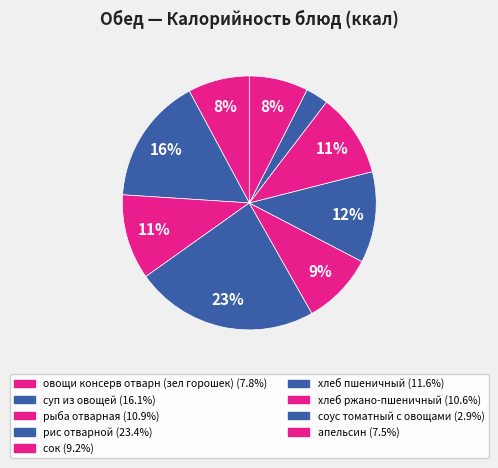

How many slices are in this pie chart?

9